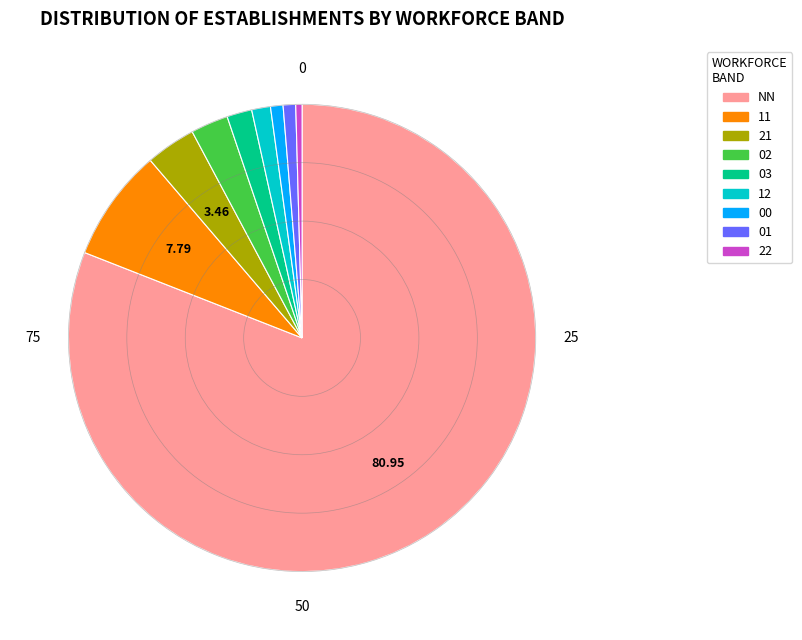

Which slice is the largest?

NN